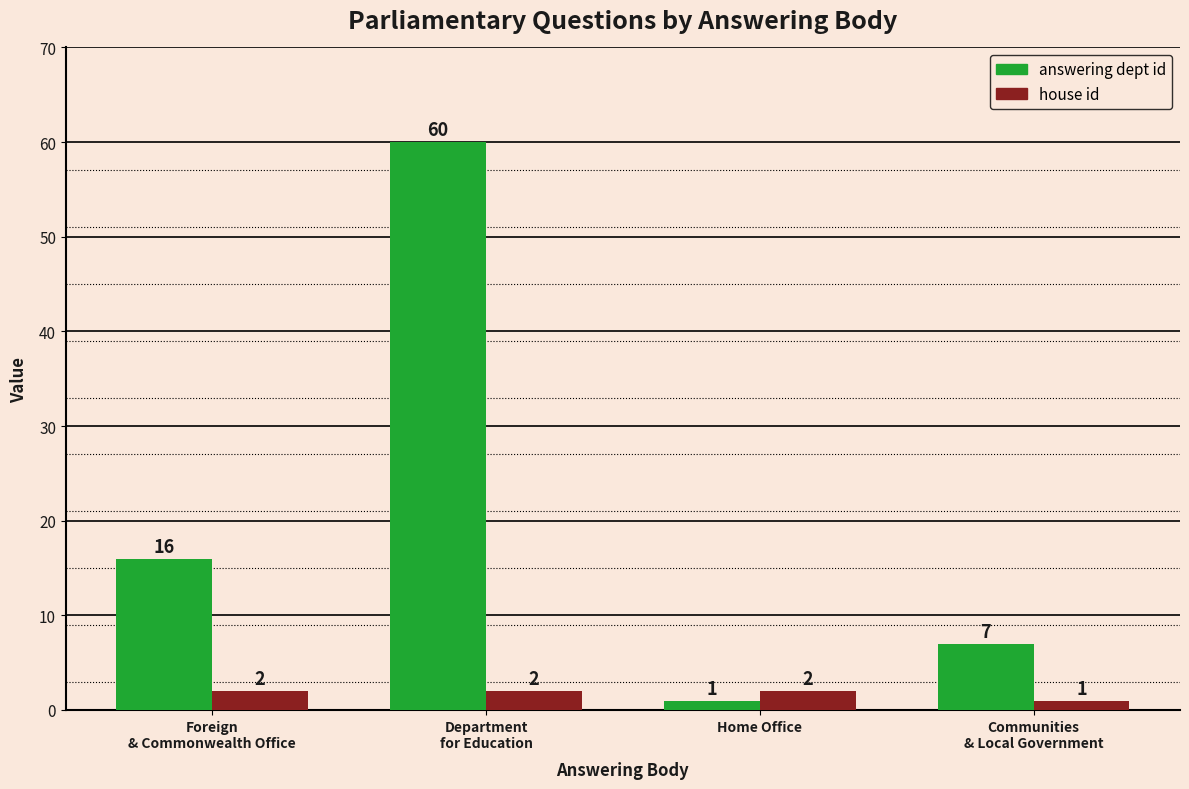

The value of answering dept id at Home Office is 1. True or false?

True